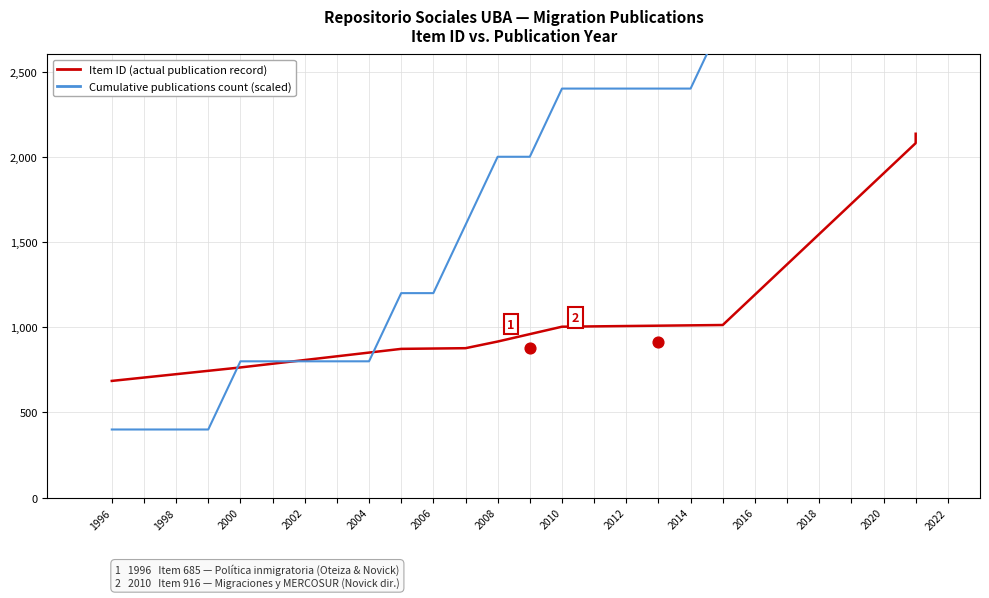

What is the ratio of the value at 764 to the value at 2135?

0.4